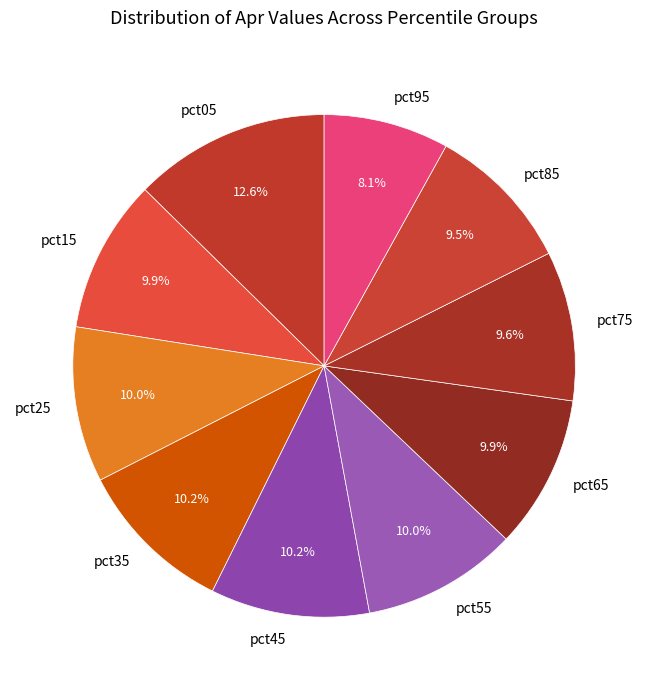

What is the ratio of the value at pct25 to the value at pct35?

1.0